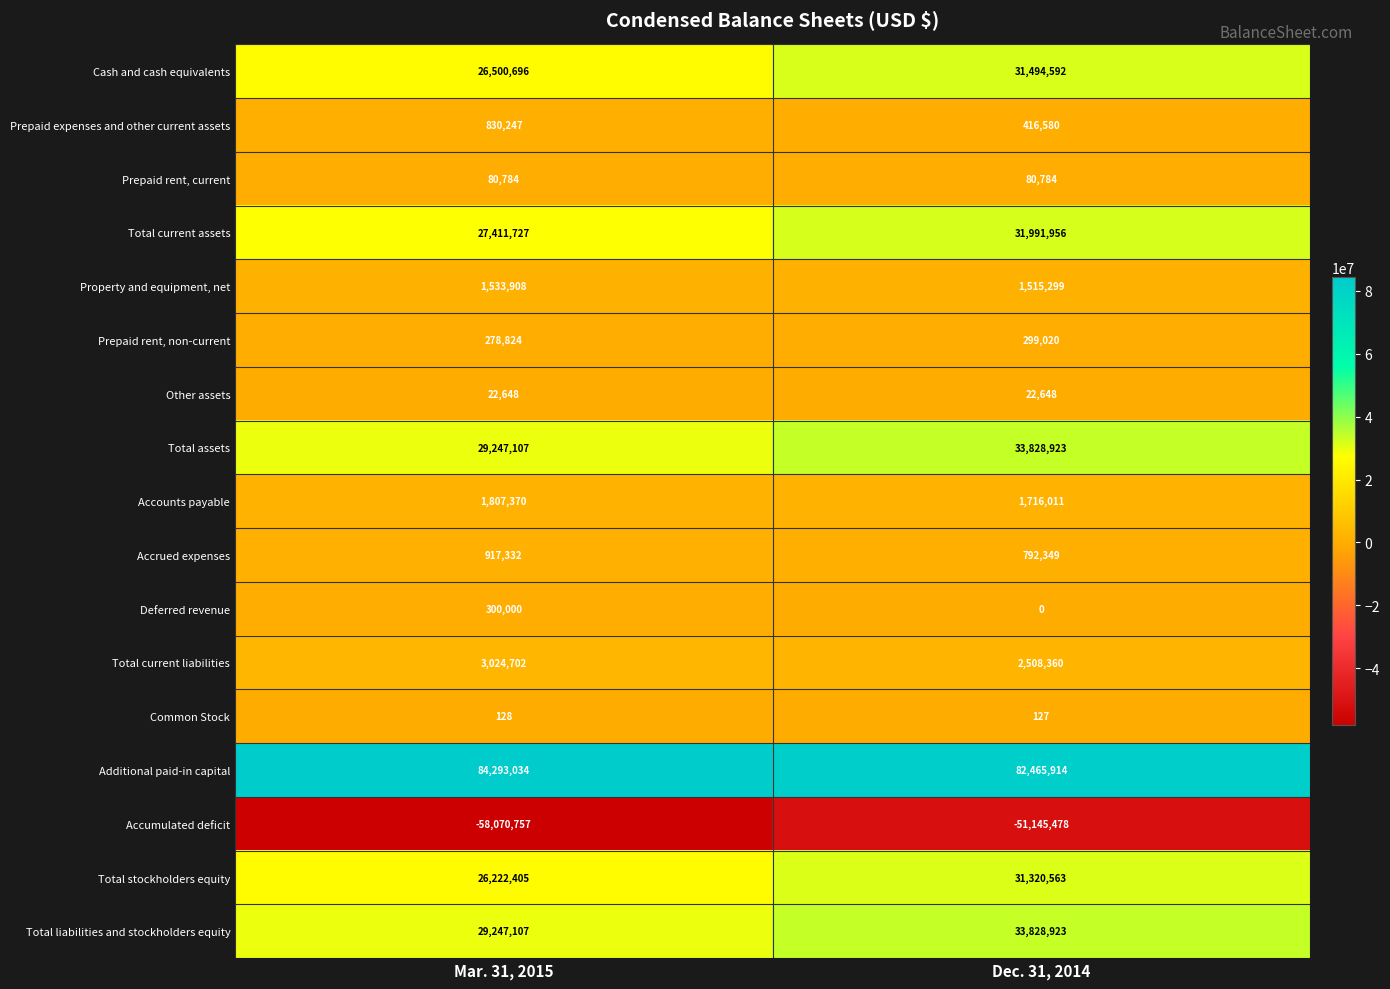

Which label corresponds to the smallest value in the chart?

Mar. 31, 2015